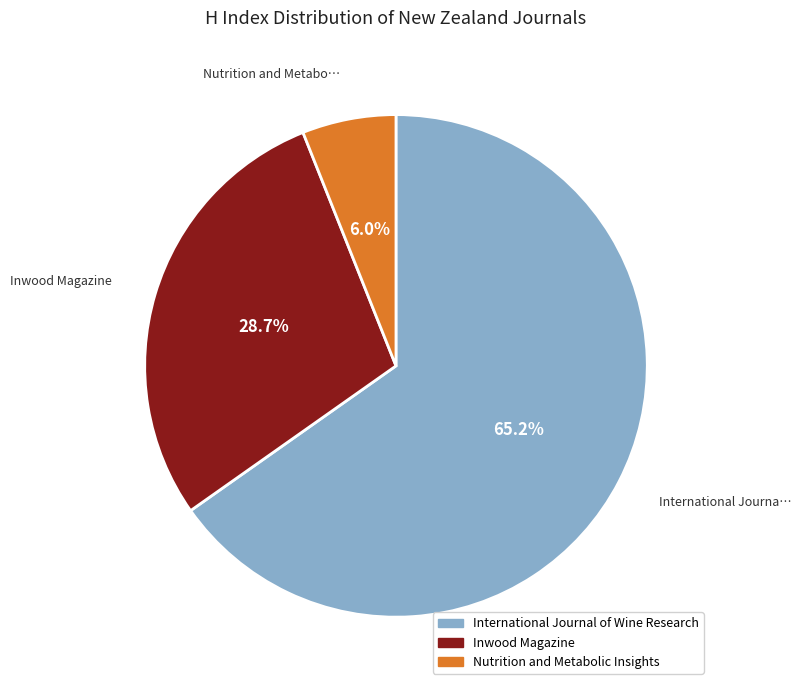

To the nearest percent, what is the combined percentage of International Journal of Wine Research and Nutrition and Metabolic Insights?

71%